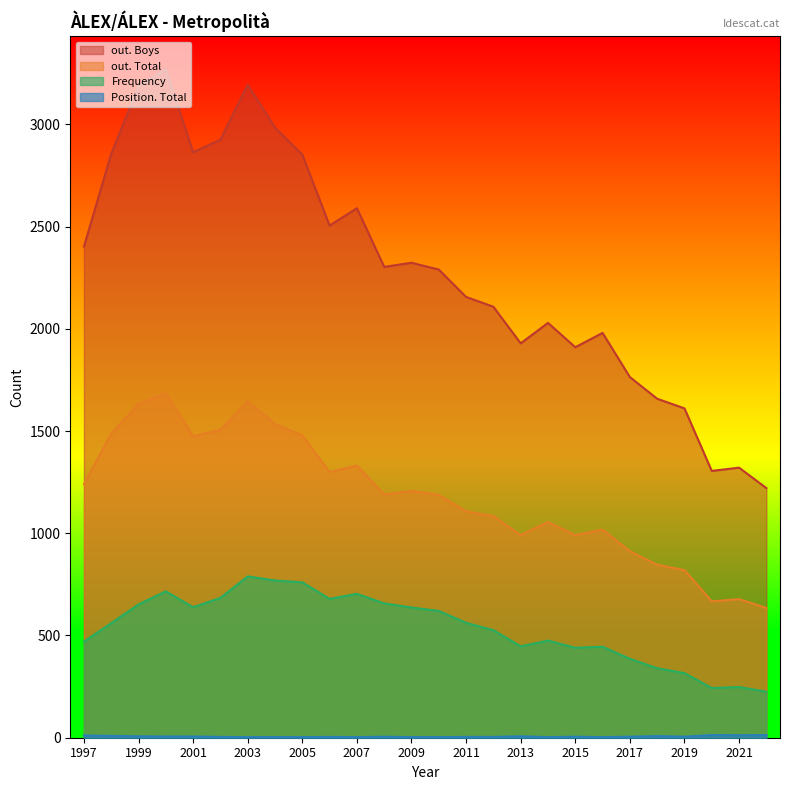

What are all the series names shown in the legend?

out. Boys, out. Total, Frequency, Position. Total